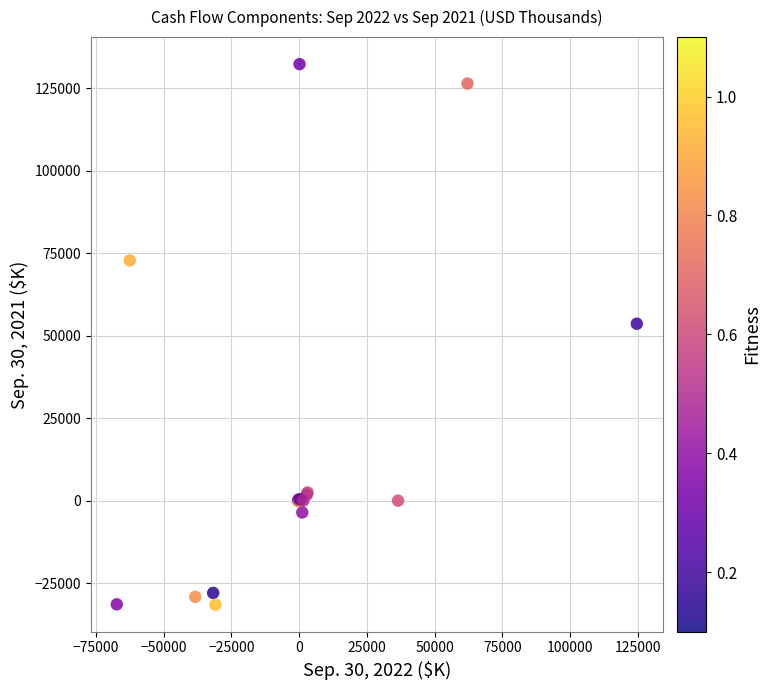

What Y value in the scatter plot is closest to 50379?

53613